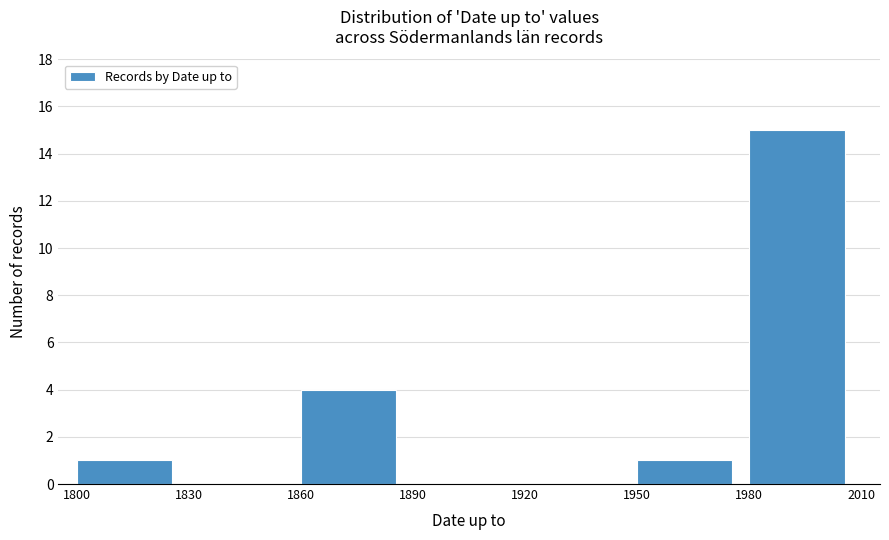

How tall is the bar that spans 1800 to 1830 on the x-axis? The values are not printed on the chart, so give them approximately, as read against the axis.

1